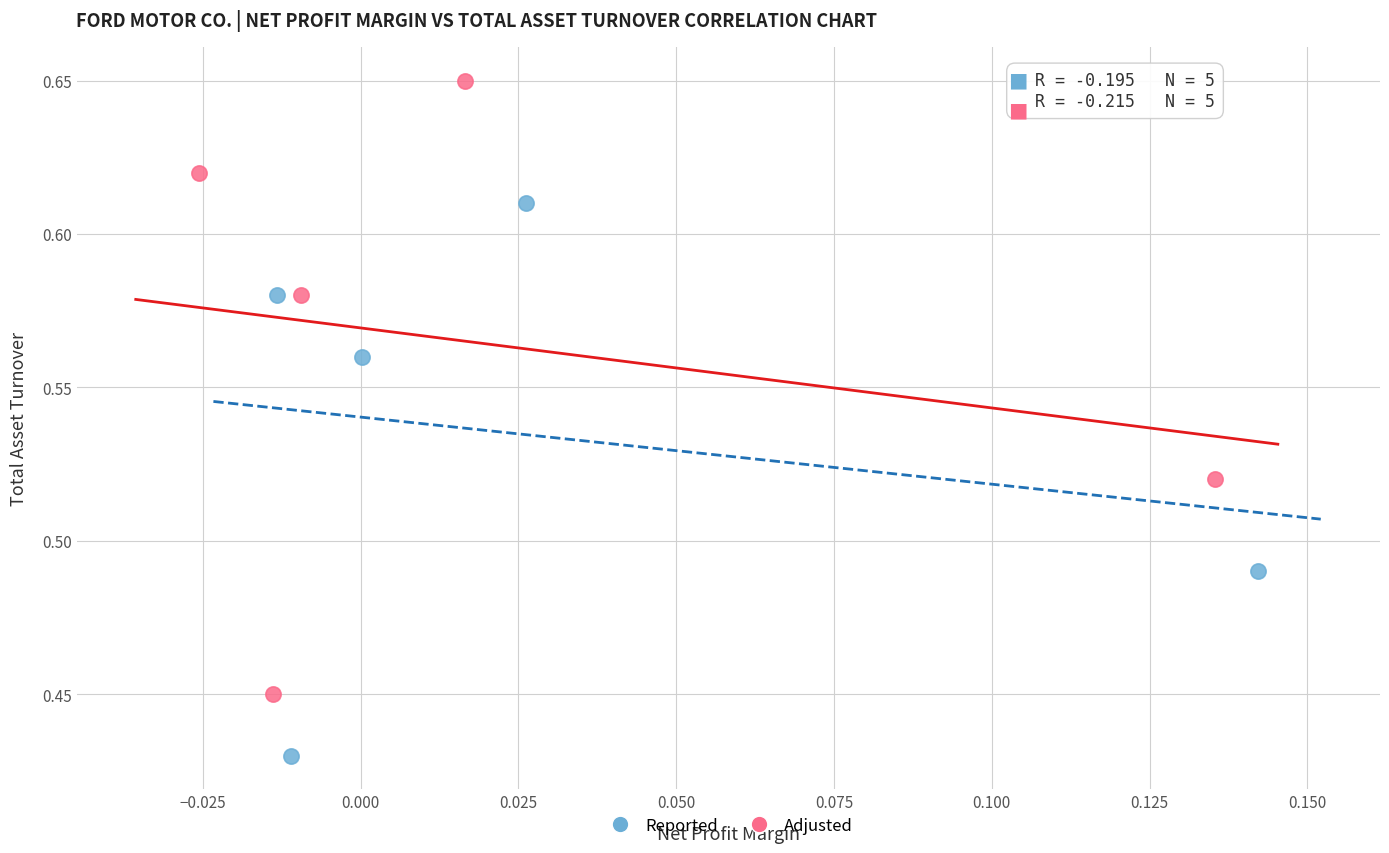

Which series contains the highest Y value?

Adjusted